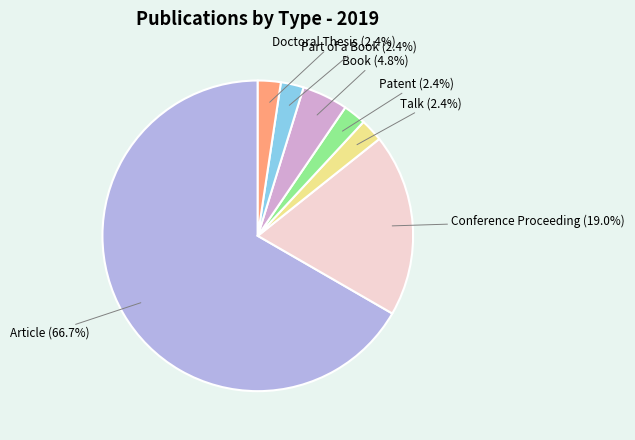

What percentage is the Talk slice, to the nearest percent?

2%